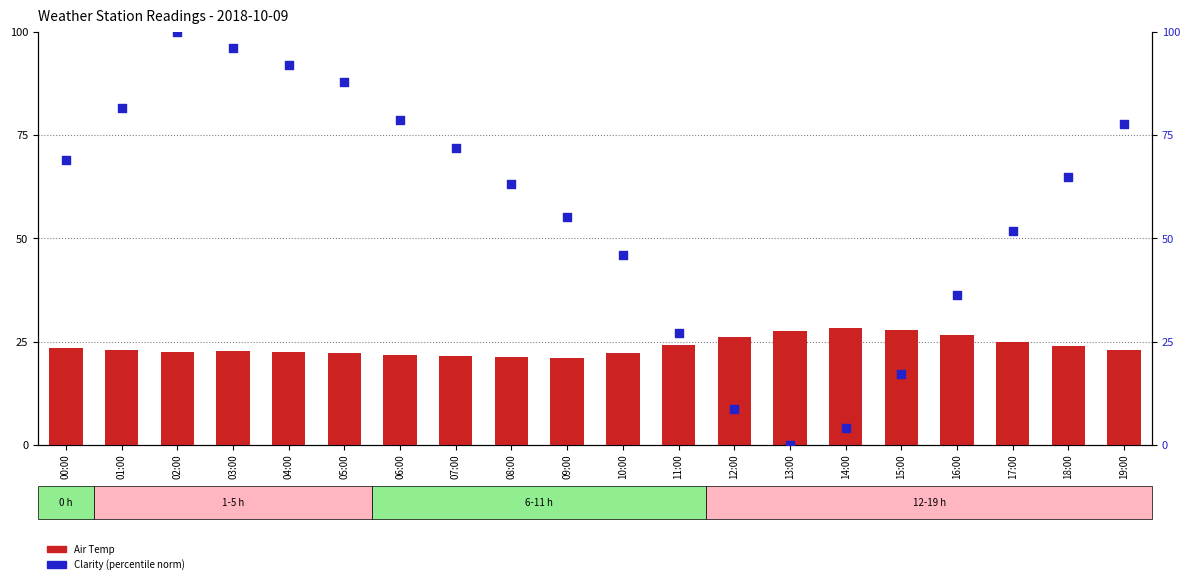

At how many categories does at least one series exceed 55?

12